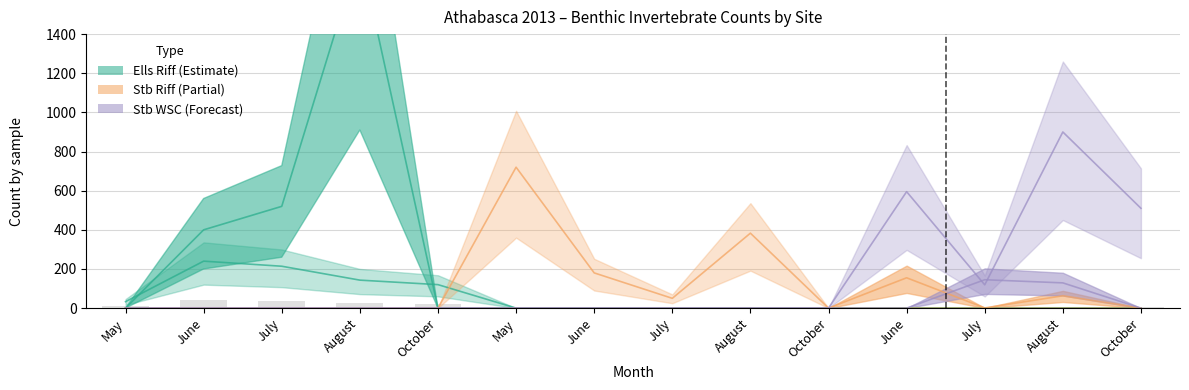

Are the bars horizontal?

No